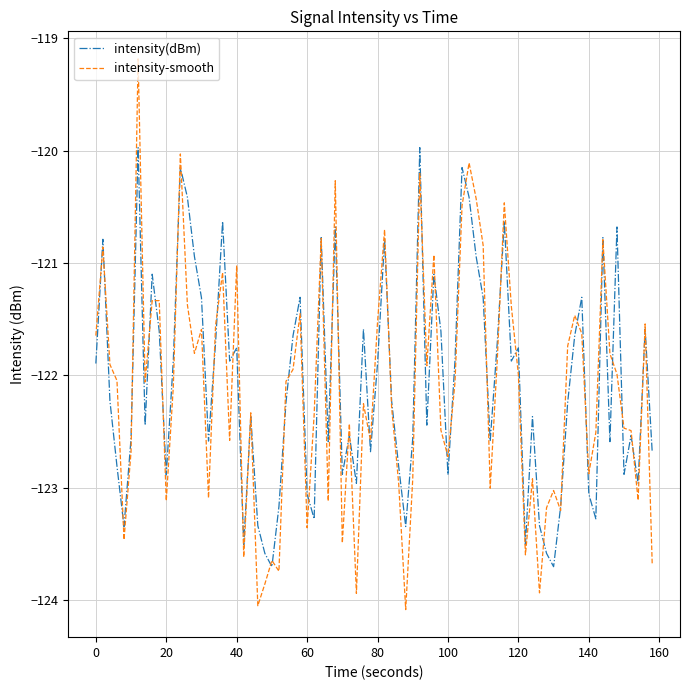

What is the maximum value for intensity(dBm)?

-120.0